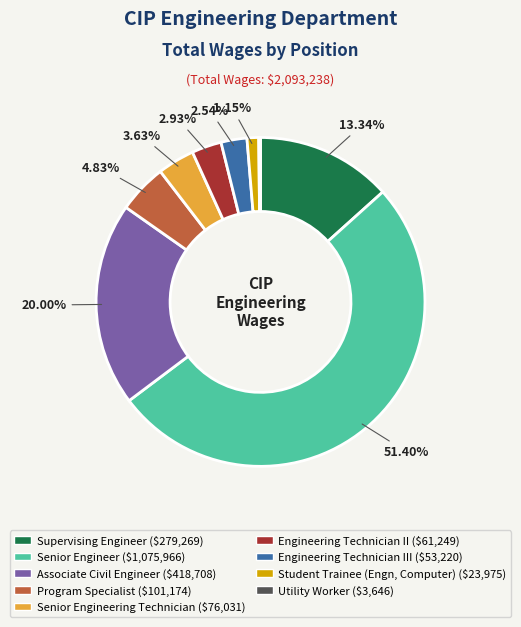

Is there a majority slice in this chart?

Yes